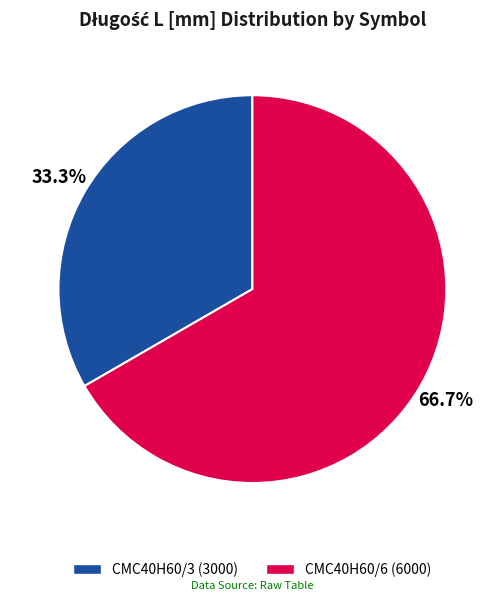

How many segments does this pie chart have?

2